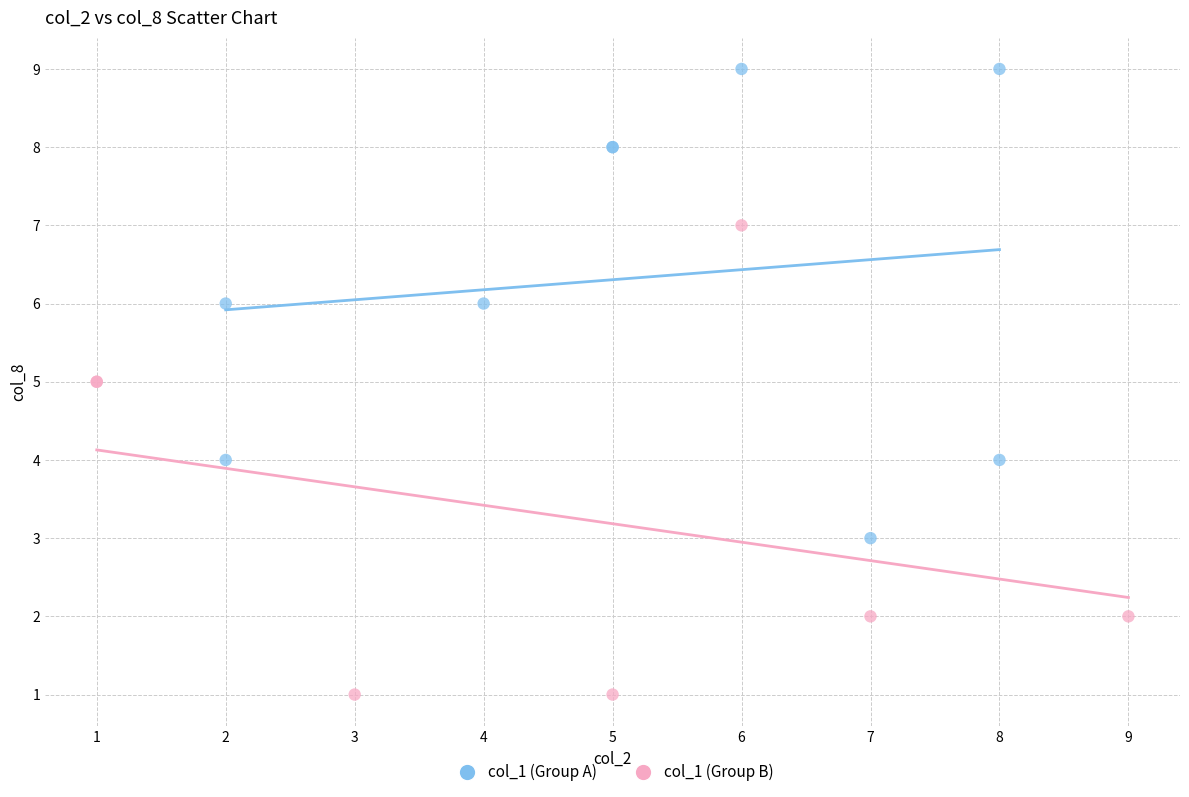

Which series contains the highest Y value?

col_1 (Group A)